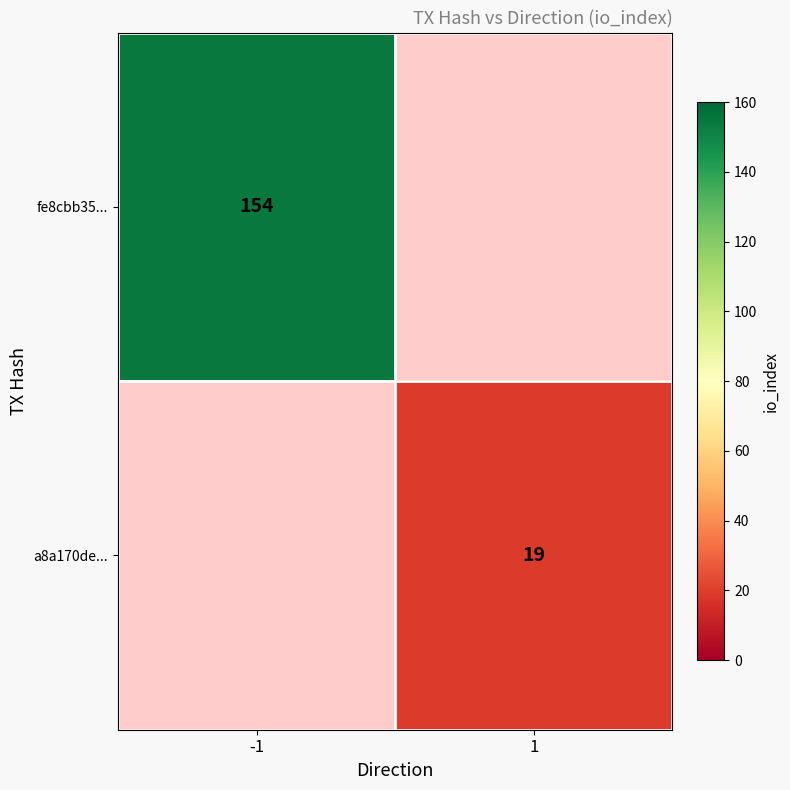

How many categories are shown in the chart?

2